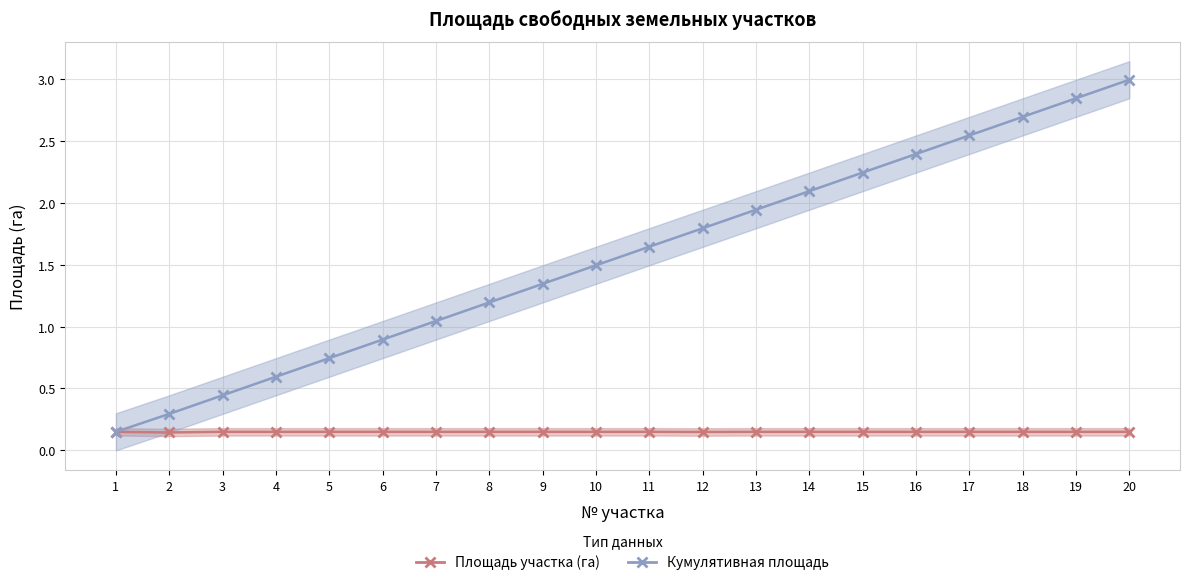

What are all the series names shown in the legend?

Площадь участка (га), Кумулятивная площадь